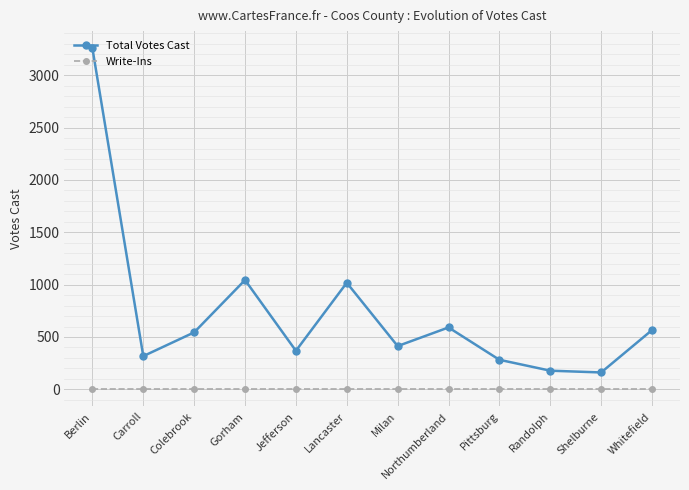

What is the greatest value displayed?

3259